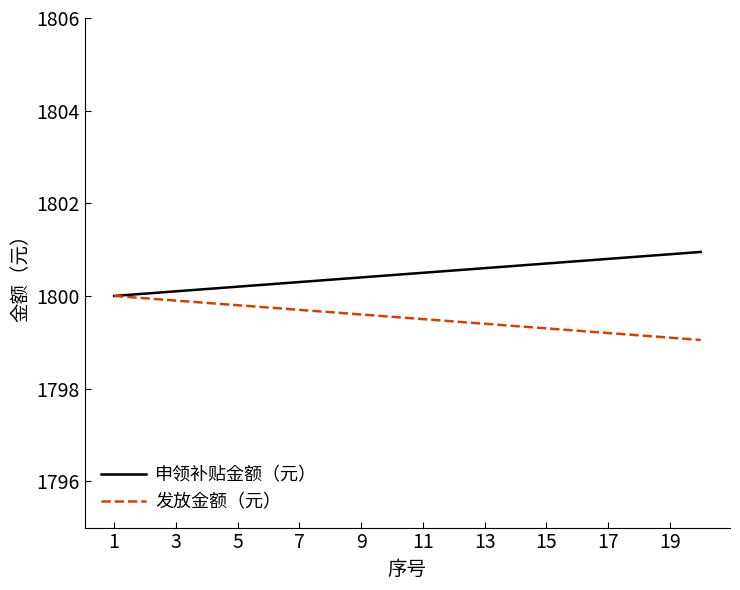

Does the chart display data point markers on the line(s)?

No